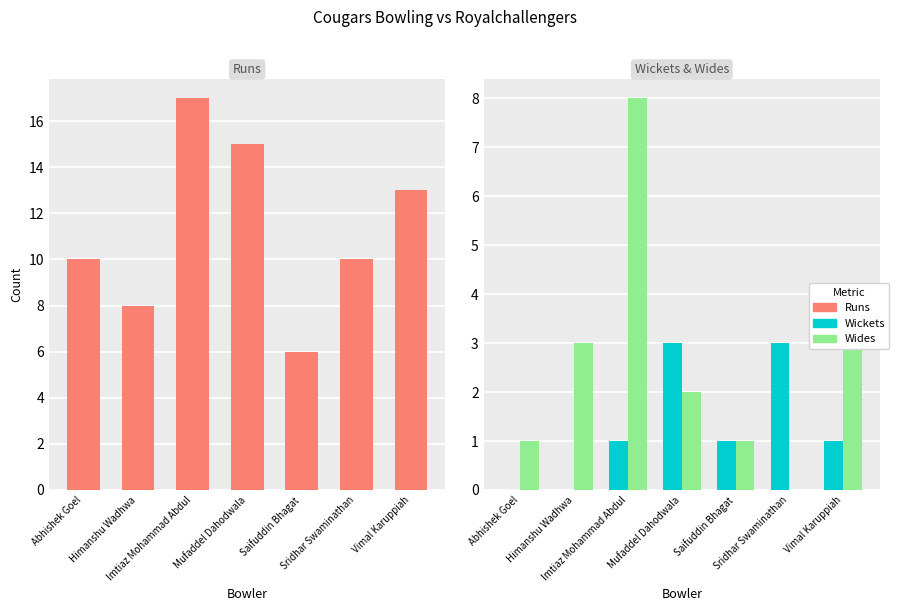

What is the minimum value for Runs?

6